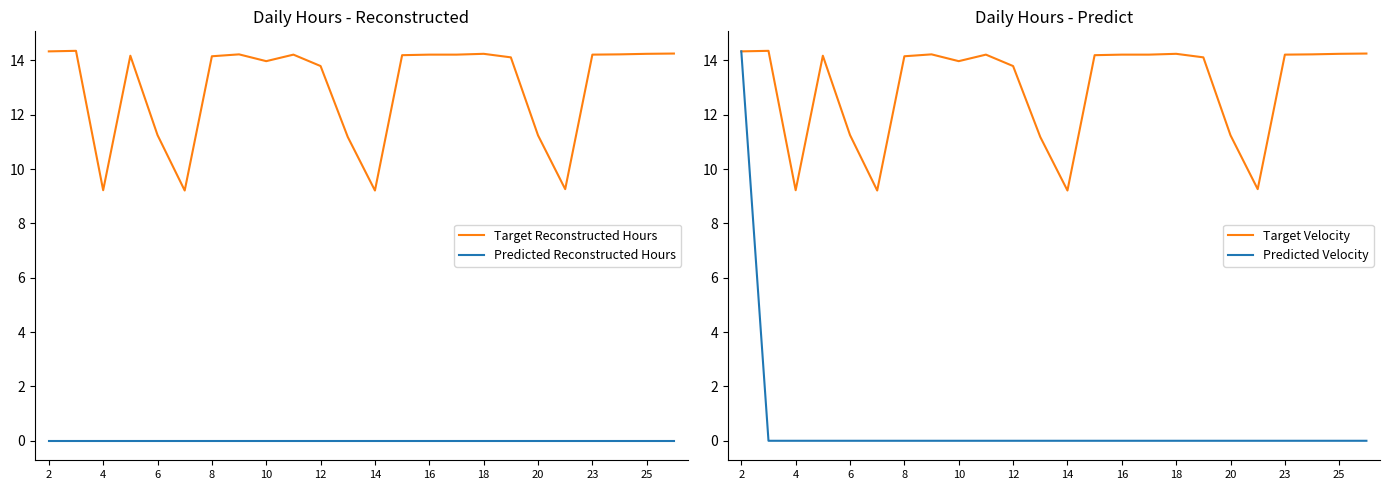

Reading left to right, what are all the values shown in this chart?

Target Reconstructed Hours: 14.3	14.3	9.2	14.2	11.2	9.2	14.2	14.2	14.0	14.2	13.8	11.2	9.2	14.2	14.2	14.2	14.2	14.1	11.2	9.3	14.2	14.2	14.2	14.2
Predicted Reconstructed Hours: 0.0	0.0	0.0	0.0	0.0	0.0	0.0	0.0	0.0	0.0	0.0	0.0	0.0	0.0	0.0	0.0	0.0	0.0	0.0	0.0	0.0	0.0	0.0	0.0
Target Velocity: 14.3	14.3	9.2	14.2	11.2	9.2	14.2	14.2	14.0	14.2	13.8	11.2	9.2	14.2	14.2	14.2	14.2	14.1	11.2	9.3	14.2	14.2	14.2	14.2
Predicted Velocity: 14.3	0.0	0.0	0.0	0.0	0.0	0.0	0.0	0.0	0.0	0.0	0.0	0.0	0.0	0.0	0.0	0.0	0.0	0.0	0.0	0.0	0.0	0.0	0.0